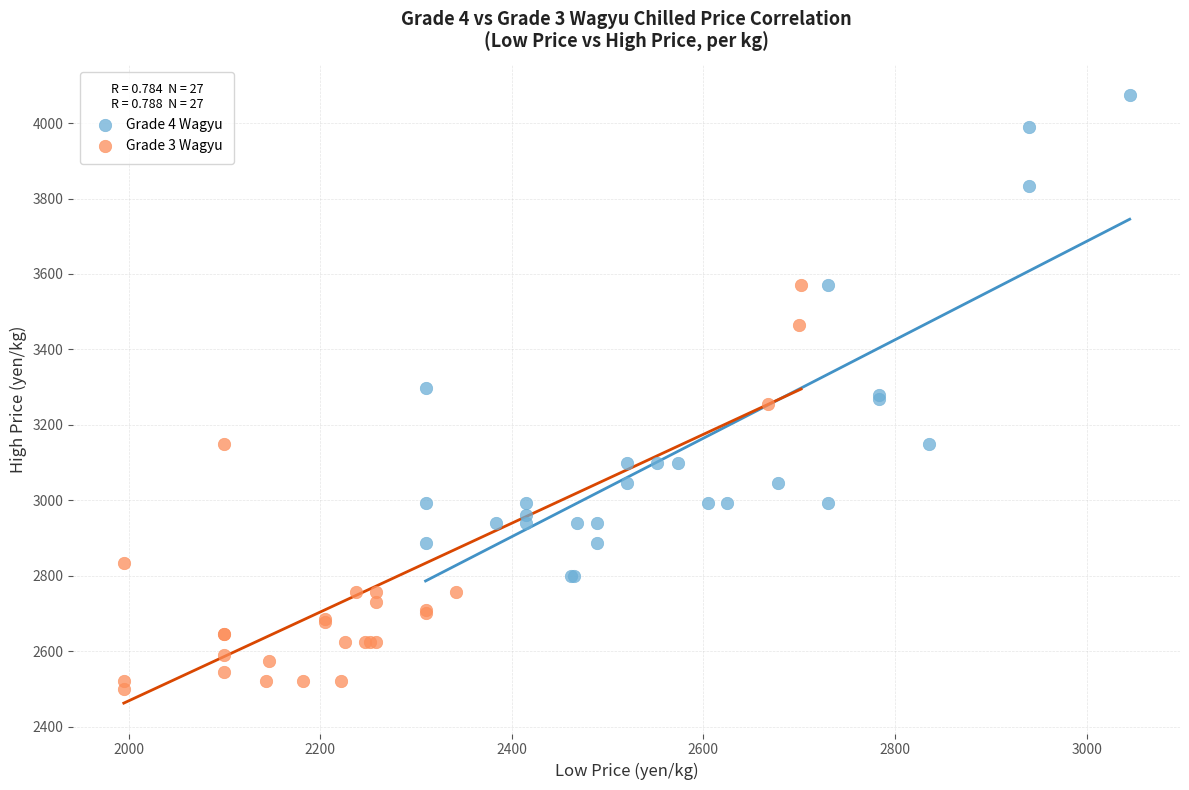

Which series contains the lowest Y value?

Grade 3 Wagyu